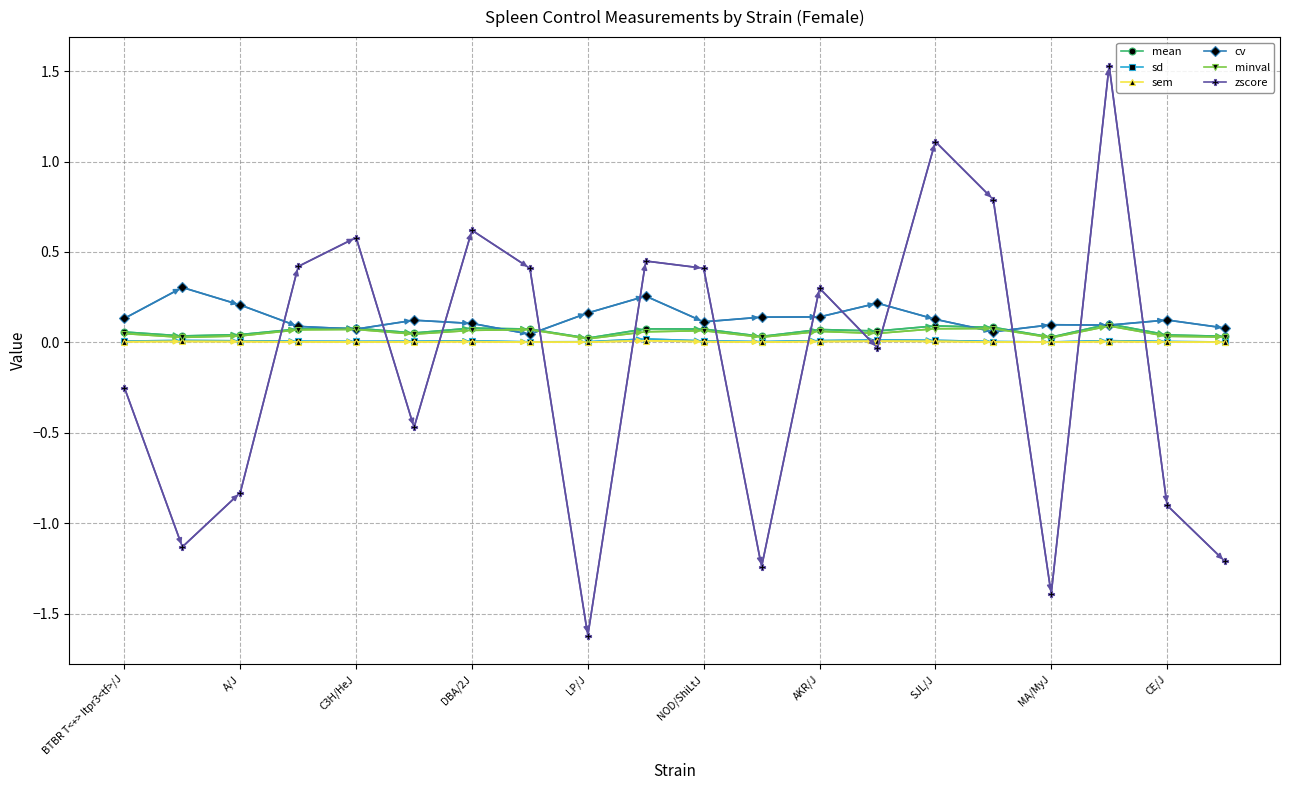

Which series has the widest spread of values?

zscore